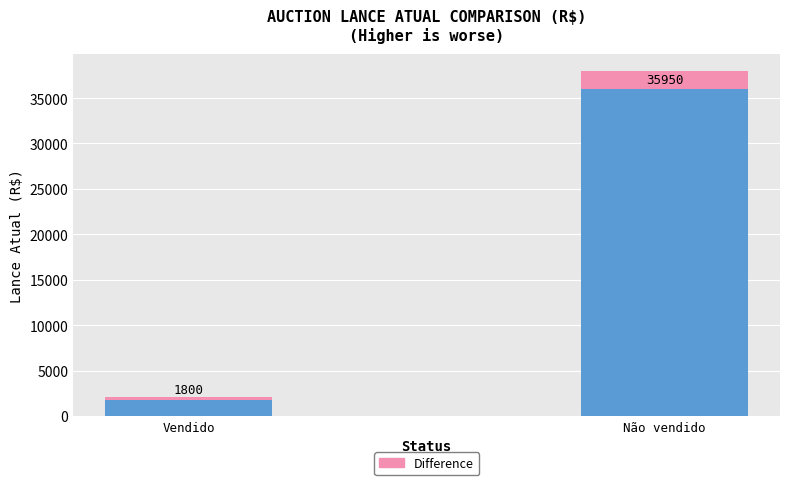

What is the total value across all series at Não vendido?

38000